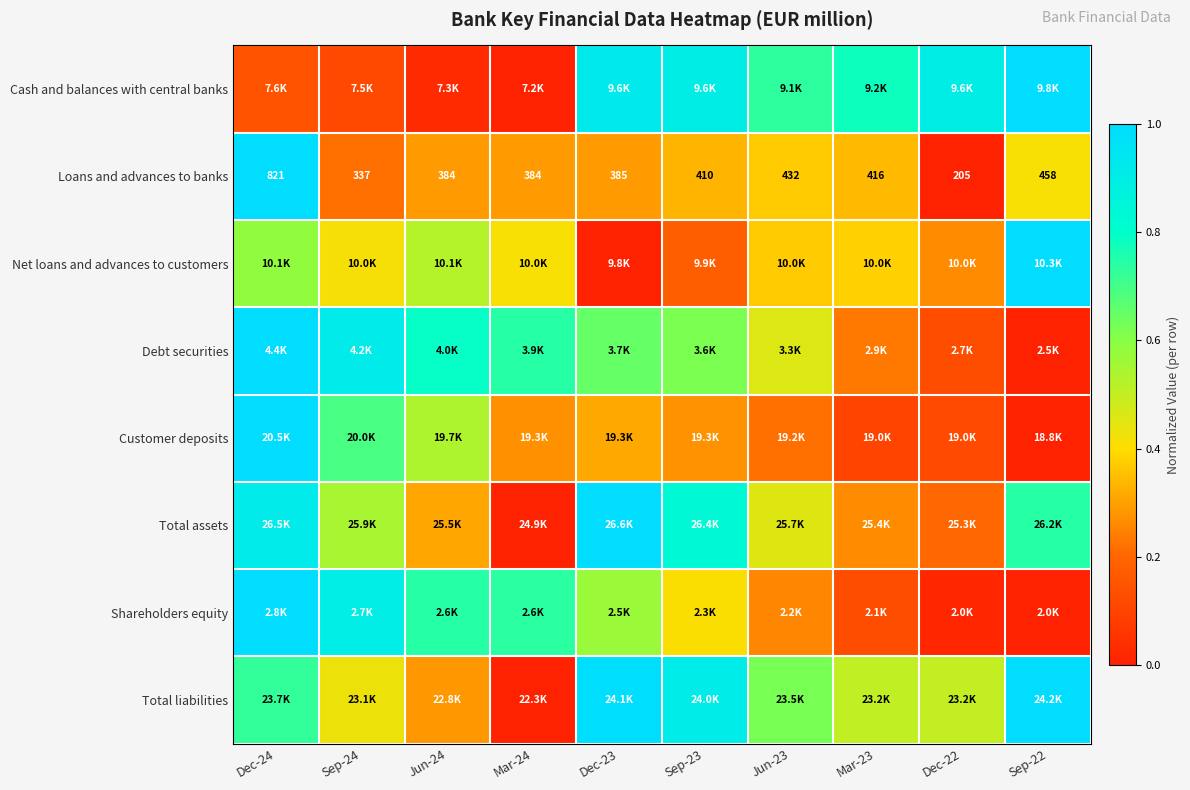

The value of Debt securities at Sep-23 is 1.0. True or false?

False